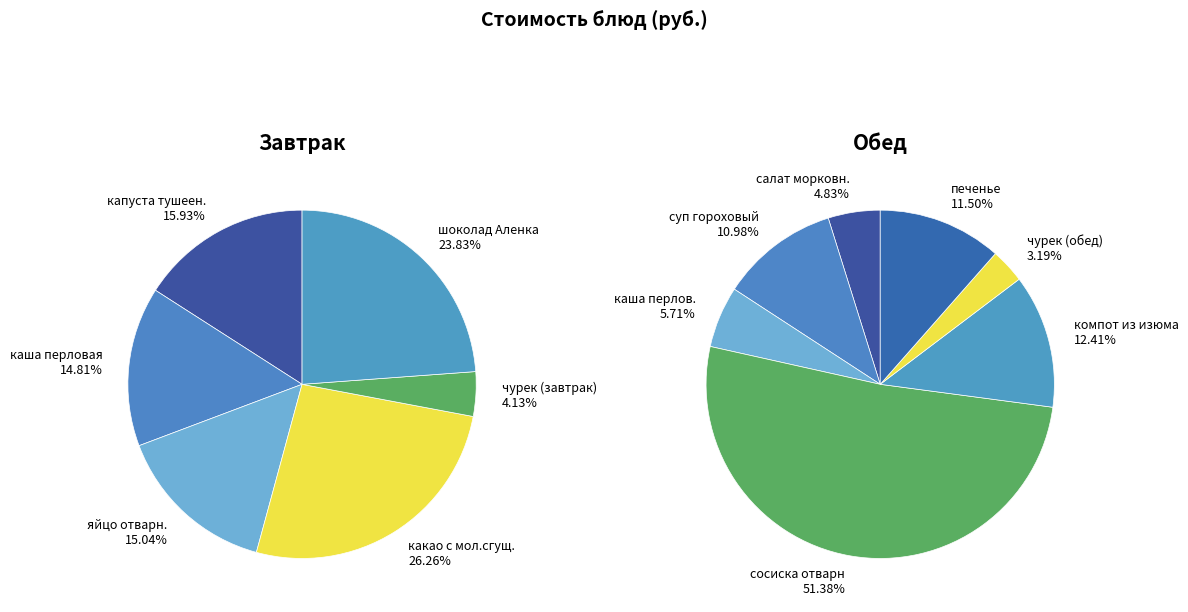

Combined, do яйцо отварн. and шоколад Аленка account for over 50%?

No